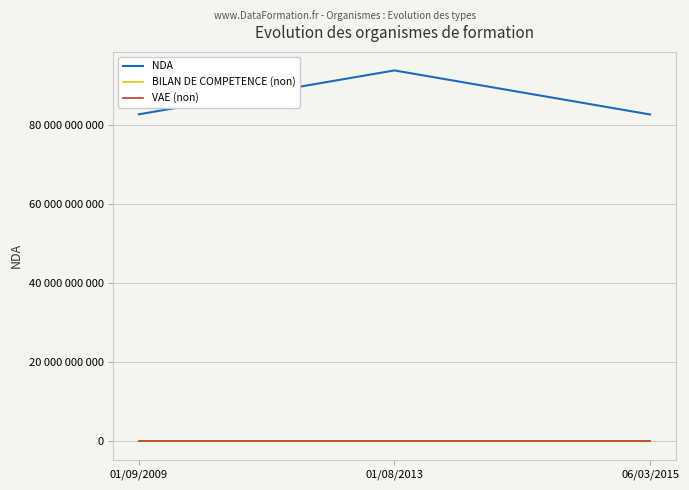

Where is NDA nearest to the value 88260885426?

01/09/2009